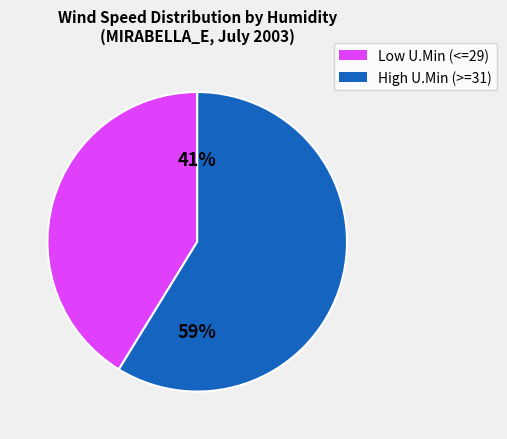

To the nearest percent, what is the average slice percentage?

50%